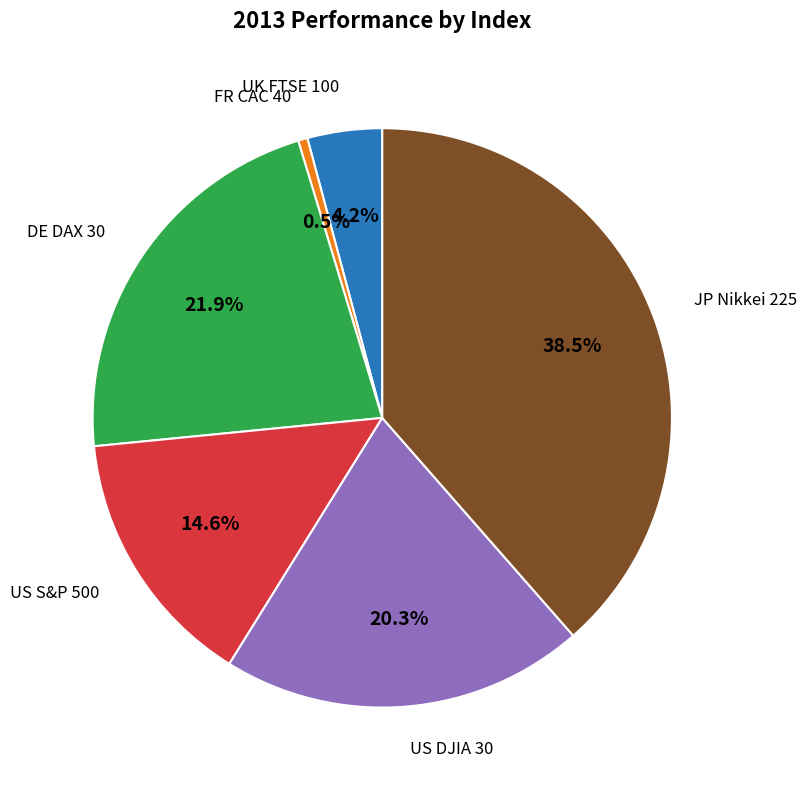

What is the smallest slice in the pie chart?

FR CAC 40